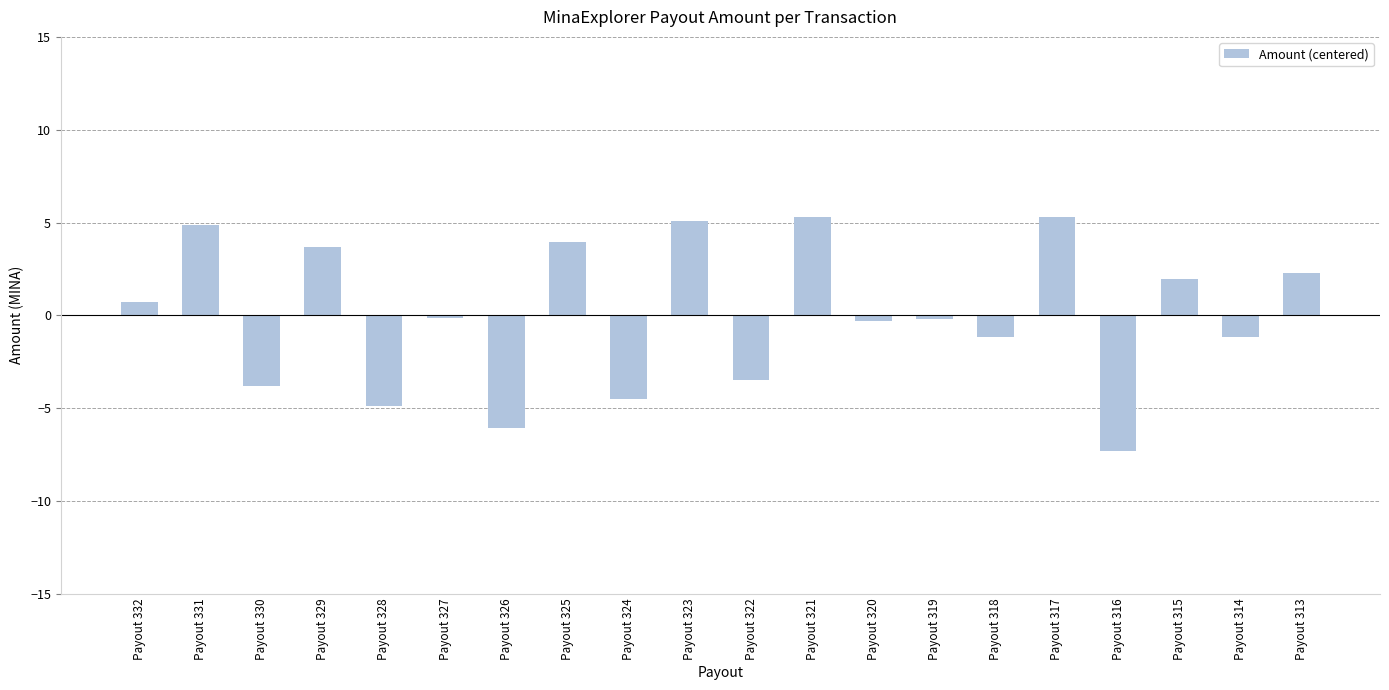

Is it true that the value at Payout 326 is -6.1?

True